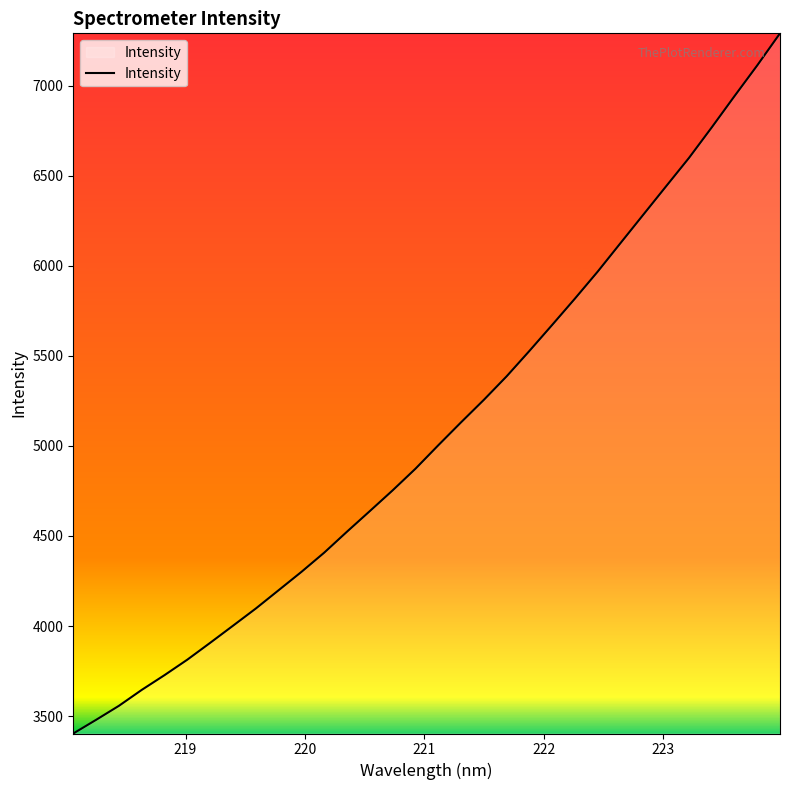

What is the smallest value displayed?

3403.5